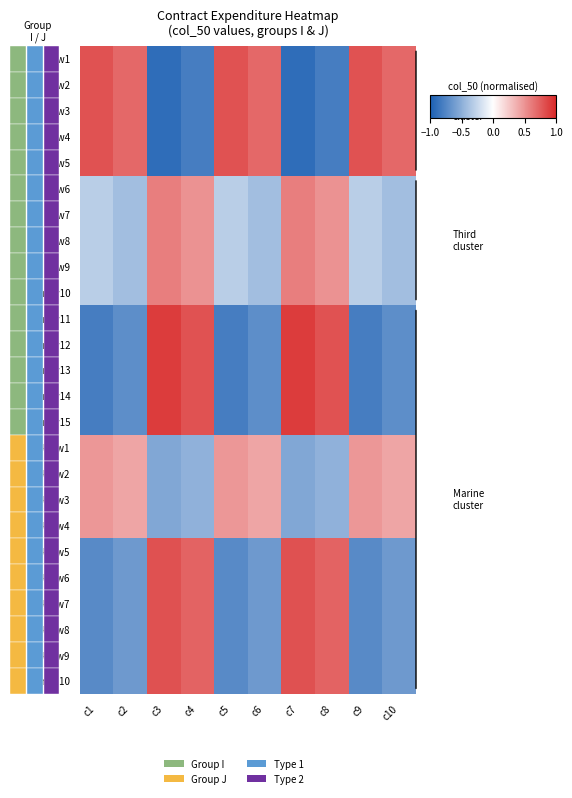

Rank the series at c5 from highest to lowest value.

I-row1, I-row2, I-row3, I-row4, I-row5, J-row1, J-row2, J-row3, J-row4, I-row6, I-row7, I-row8, I-row9, I-row10, J-row5, J-row6, J-row7, J-row8, J-row9, J-row10, I-row11, I-row12, I-row13, I-row14, I-row15